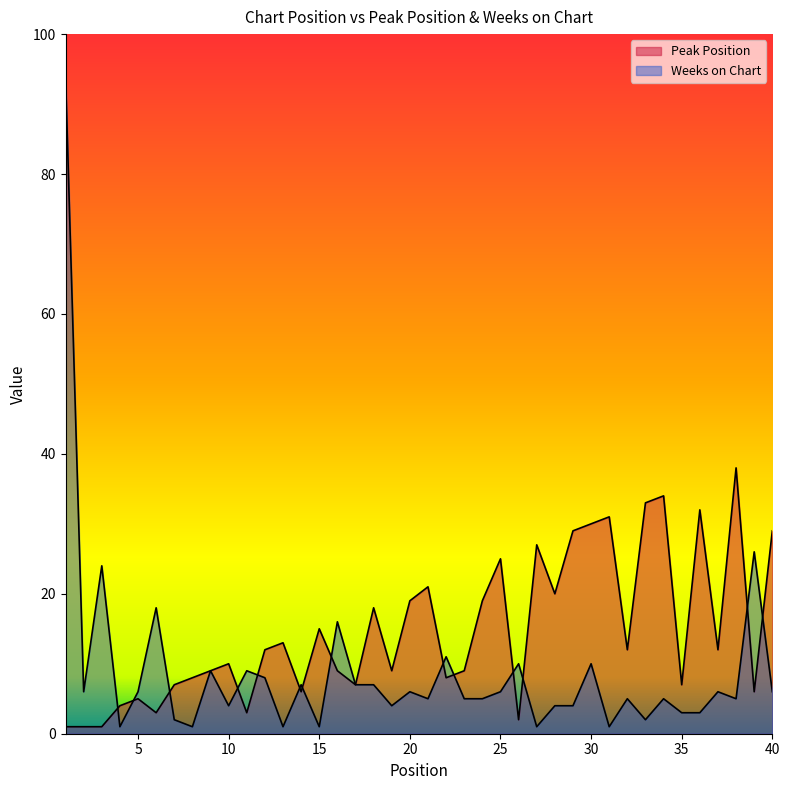

What is the difference between the Peak Position values at 18 and 26?

16